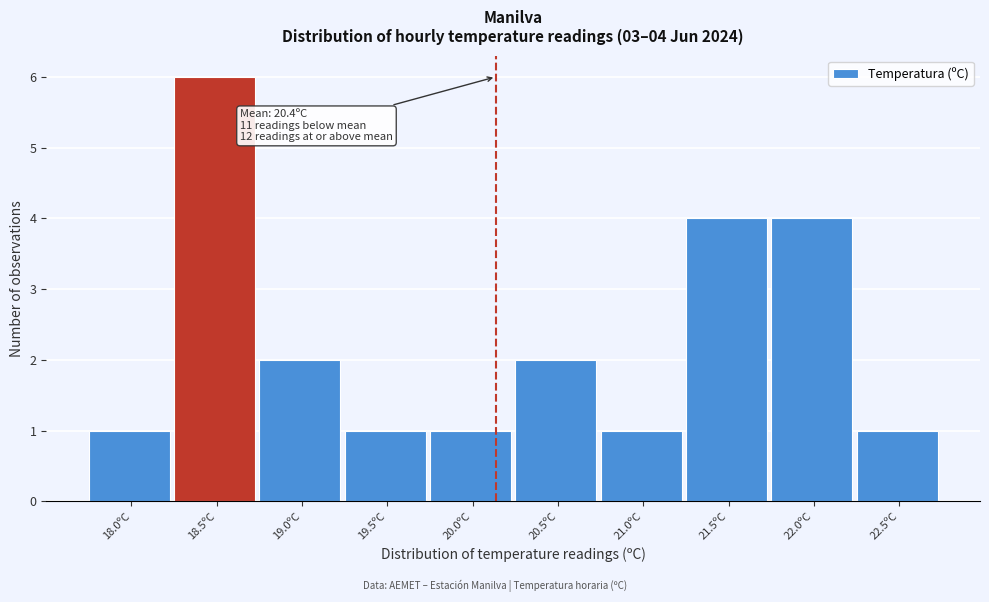

Reading left to right, transcribe all the data shown in this chart.

18.0ºC=1	18.5ºC=6	19.0ºC=2	19.5ºC=1	20.0ºC=1	20.5ºC=2	21.0ºC=1	21.5ºC=4	22.0ºC=4	22.5ºC=1